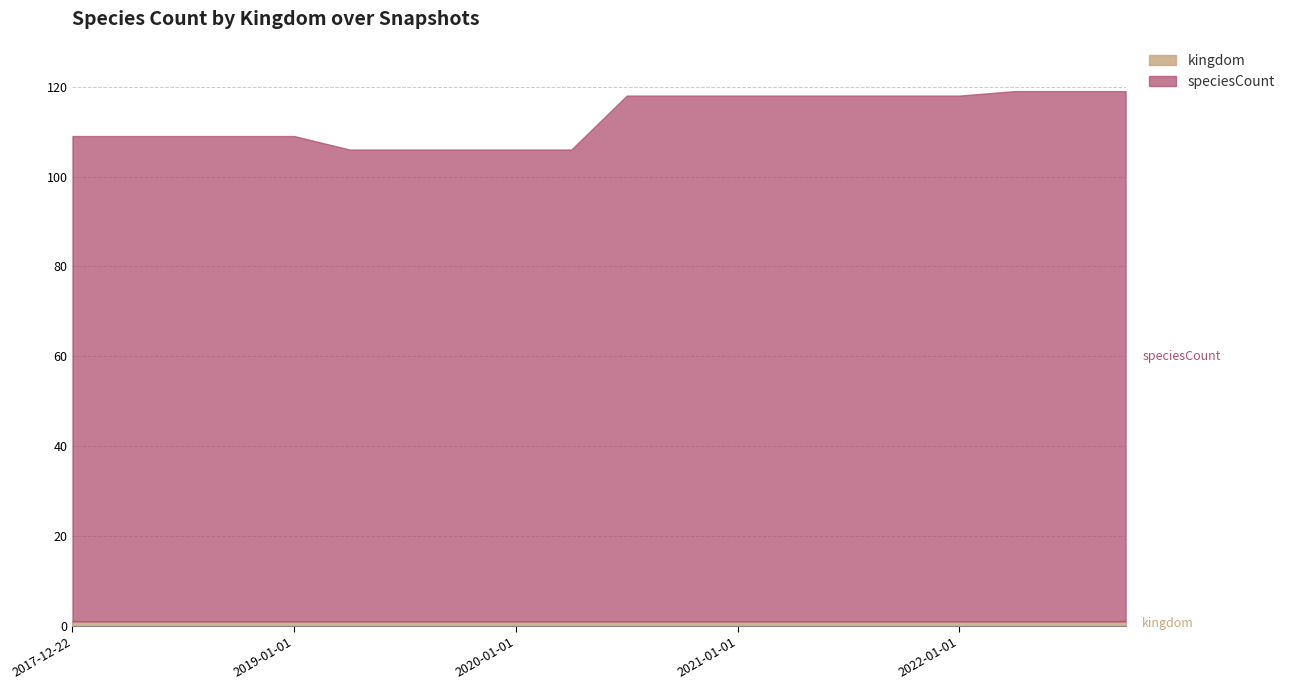

Which category has the highest value in the kingdom series?

2017-12-22